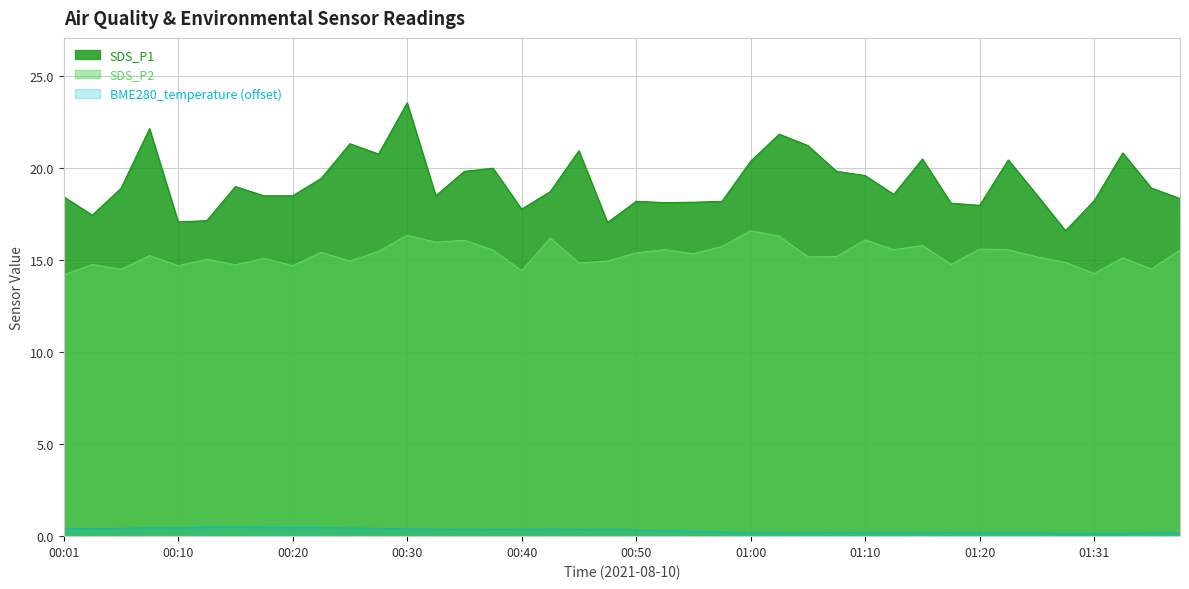

Read the SDS_P2 value at 00:50.

15.4